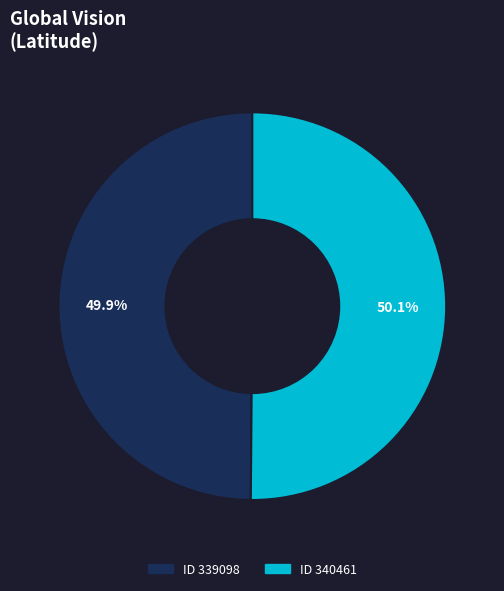

Is there any slice that represents more than half of the pie?

Yes